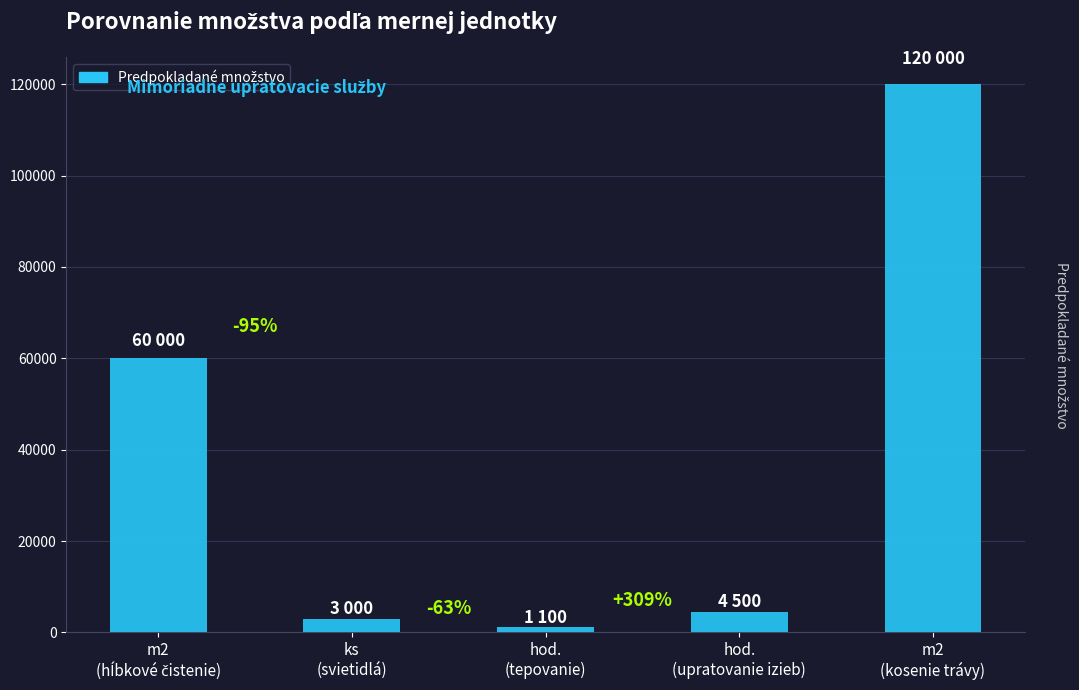

Does the chart contain stacked bars?

No